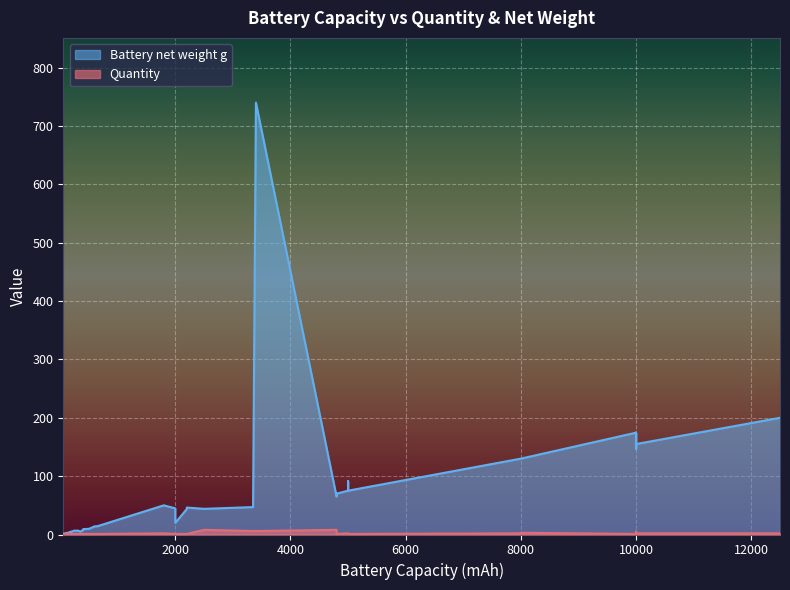

What is the highest value of the Quantity series?

8.0